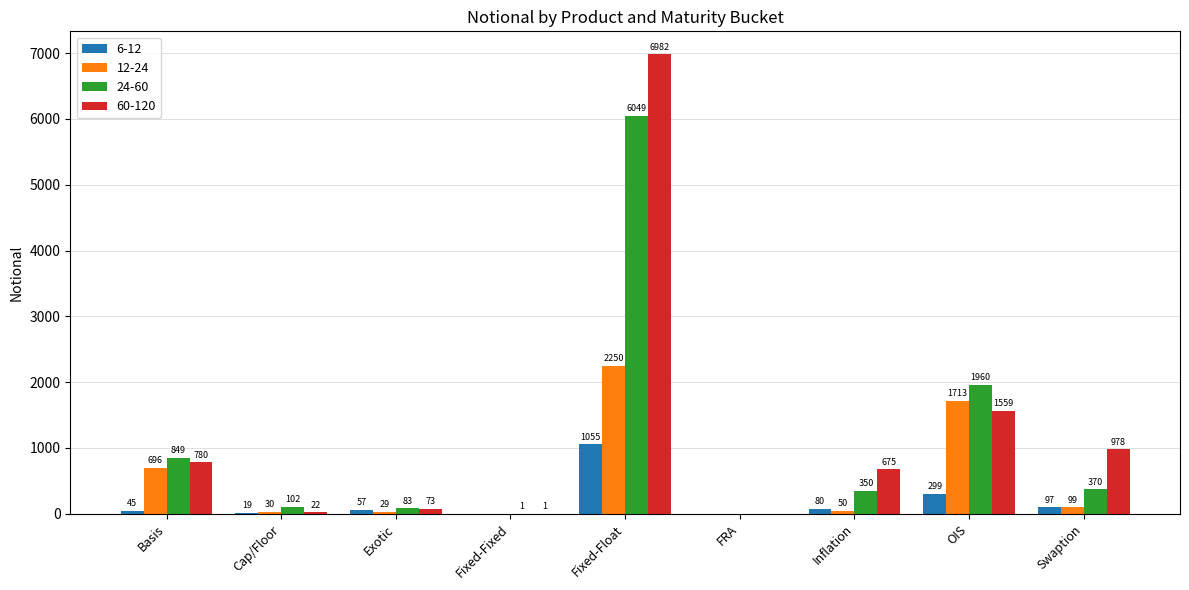

The value of 6-12 at Basis is 45. True or false?

True